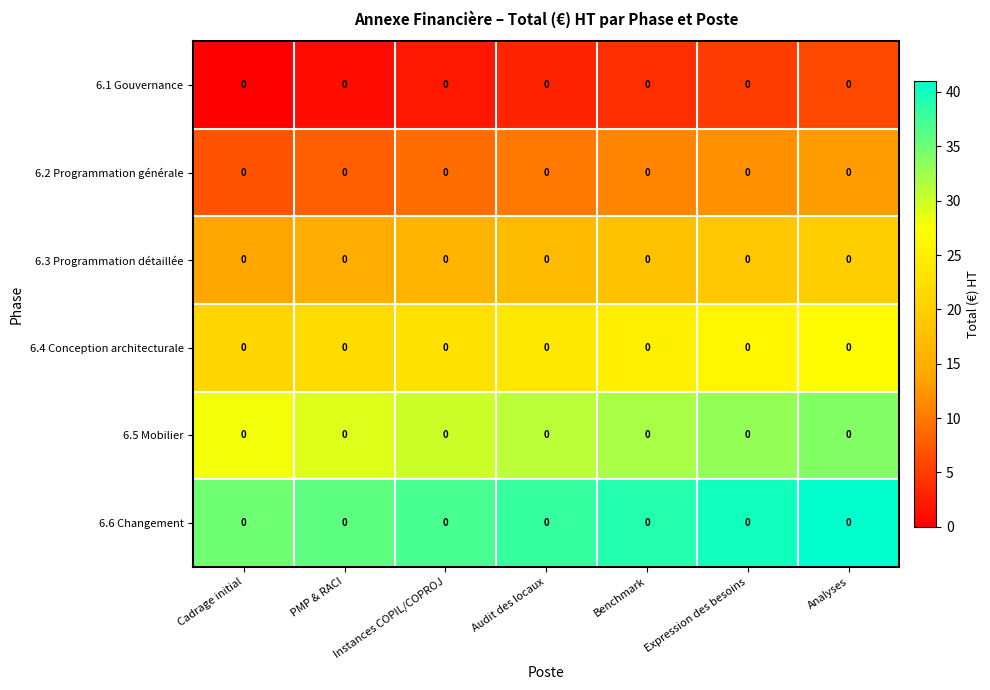

Between Analyses and Instances COPIL/COPROJ, which is larger?

Analyses